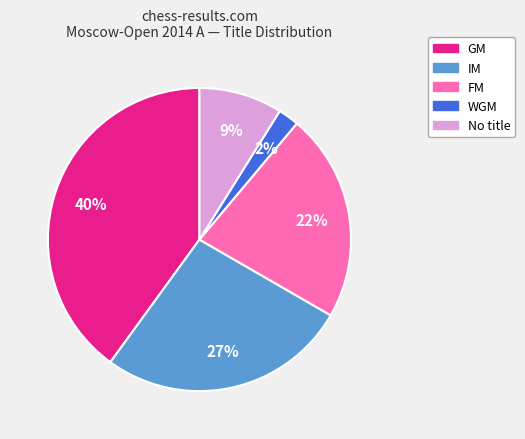

How many slices are in this pie chart?

5